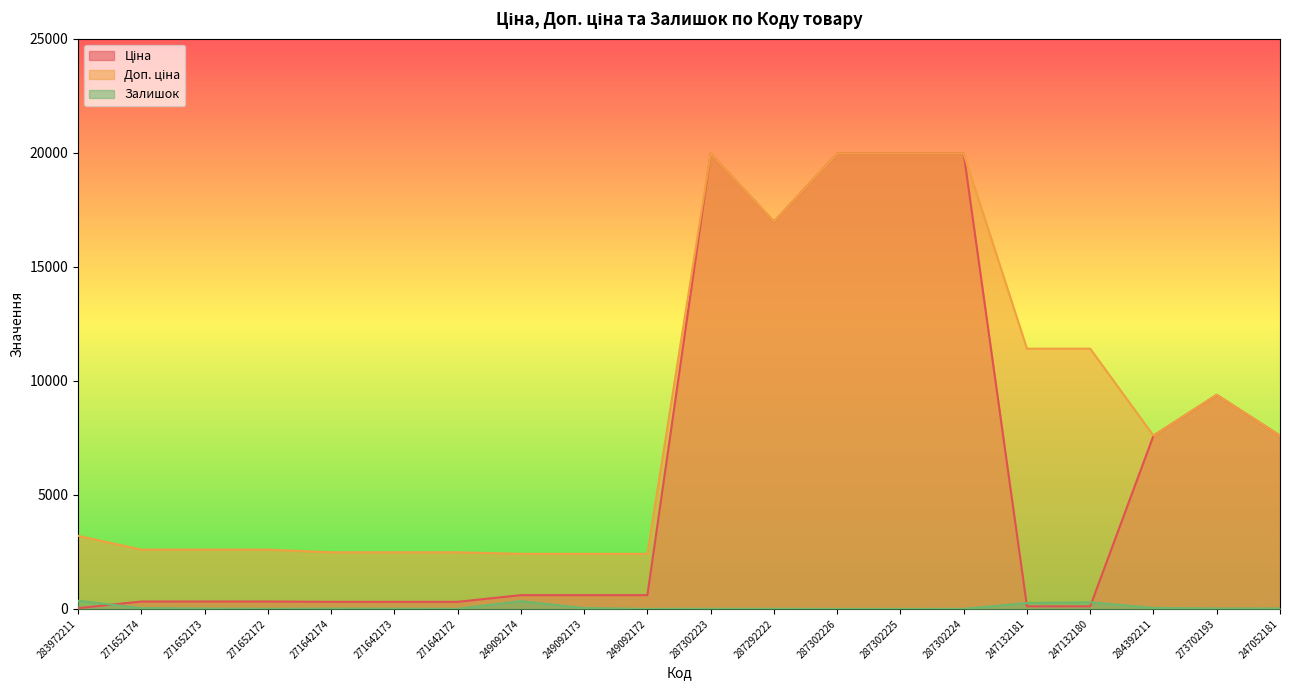

True or false: Ціна and Доп. ціна cross at least once.

False